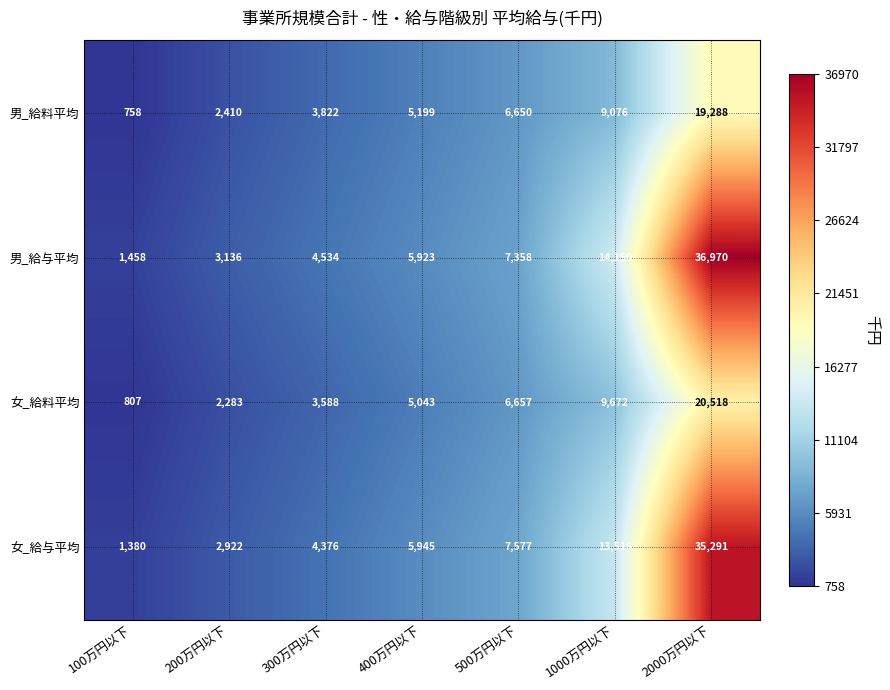

Reading right to left, transcribe all the data shown in this chart.

男_給料平均: 19288	9076	6650	5199	3822	2410	758
男_給与平均: 36970	14150	7358	5923	4534	3136	1458
女_給料平均: 20518	9672	6657	5043	3588	2283	807
女_給与平均: 35291	13516	7577	5945	4376	2922	1380